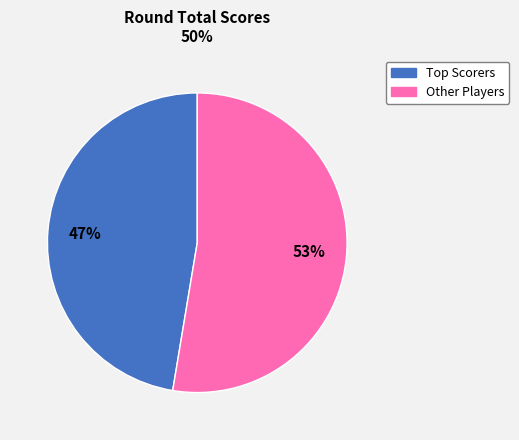

To the nearest percent, what is the average slice percentage?

50%